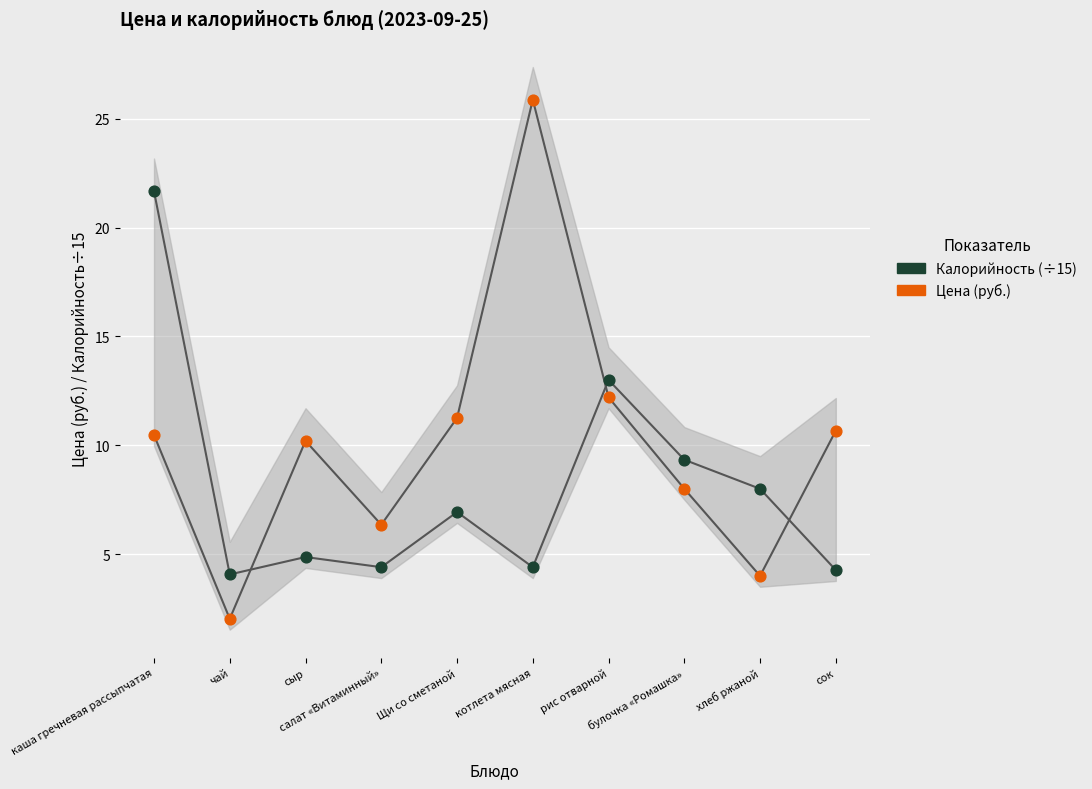

What are all the series names shown in the legend?

Калорийность (÷15), Цена (руб.)